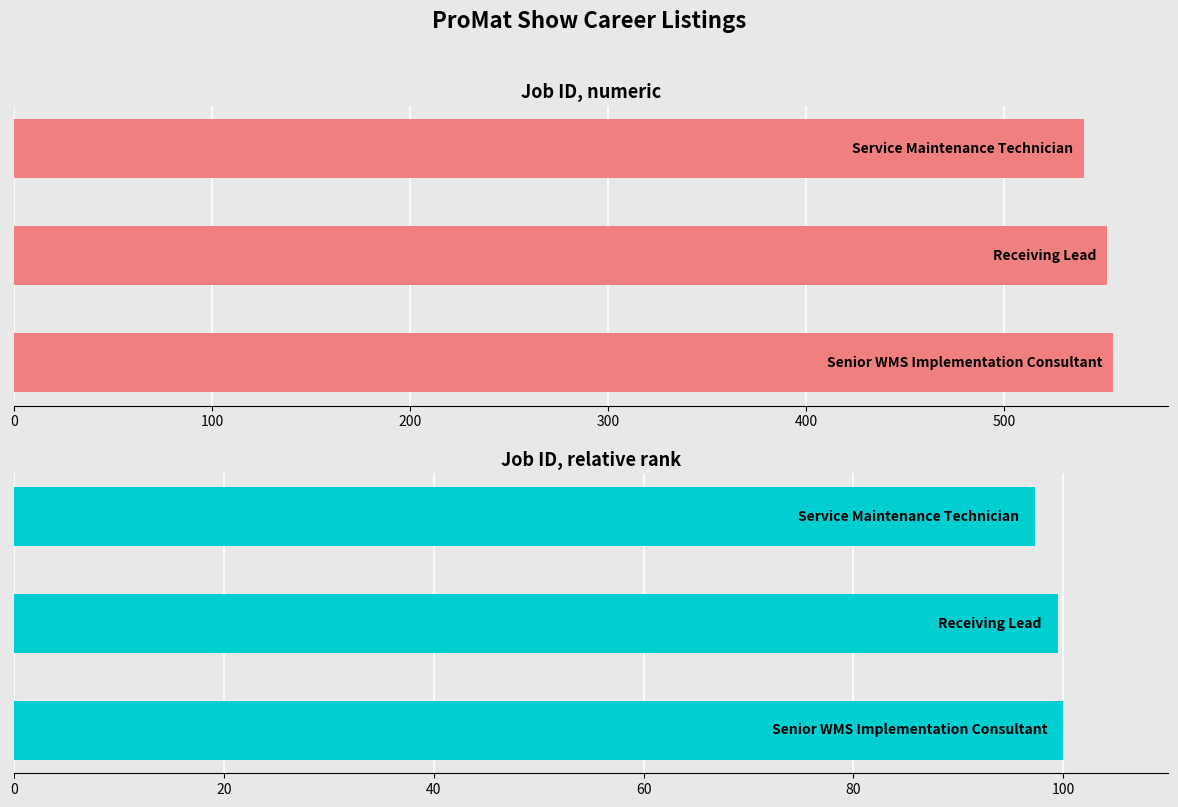

How many bars are there in each group?

2